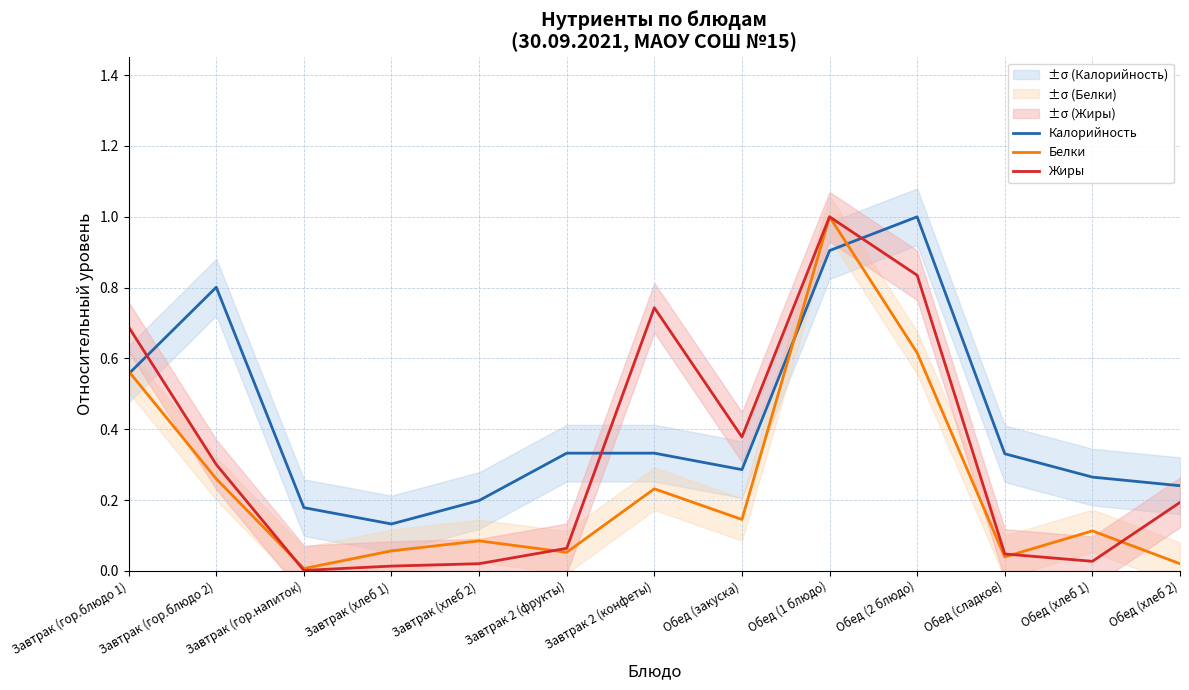

List the series in order of their peak value, highest first.

Калорийность, Белки, Жиры